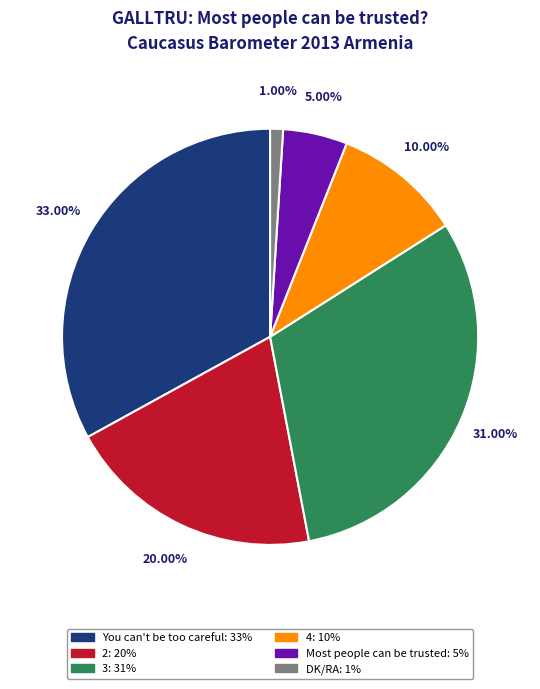

True or false: DK/RA accounts for 11% of the total.

False